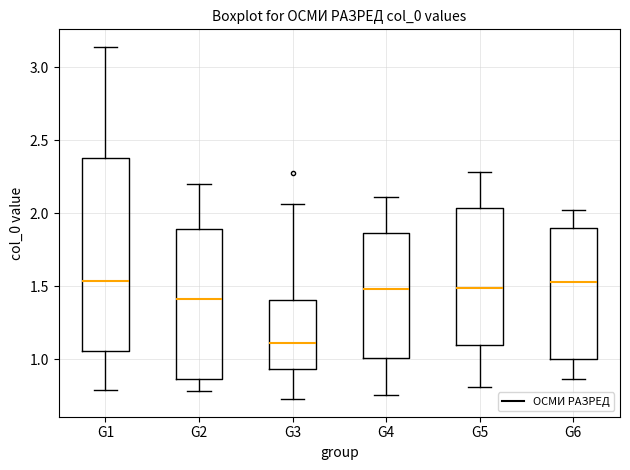

Comparing the boxes themselves (not the whiskers), which one is the tallest?

G1